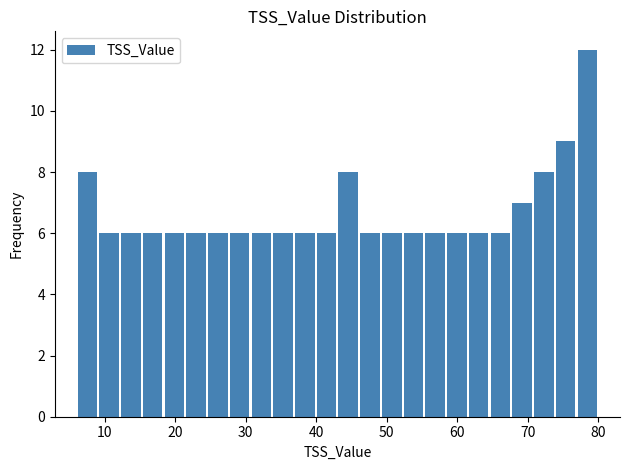

Read against the x-axis, roughly where is the centre of the tallest bar?

78